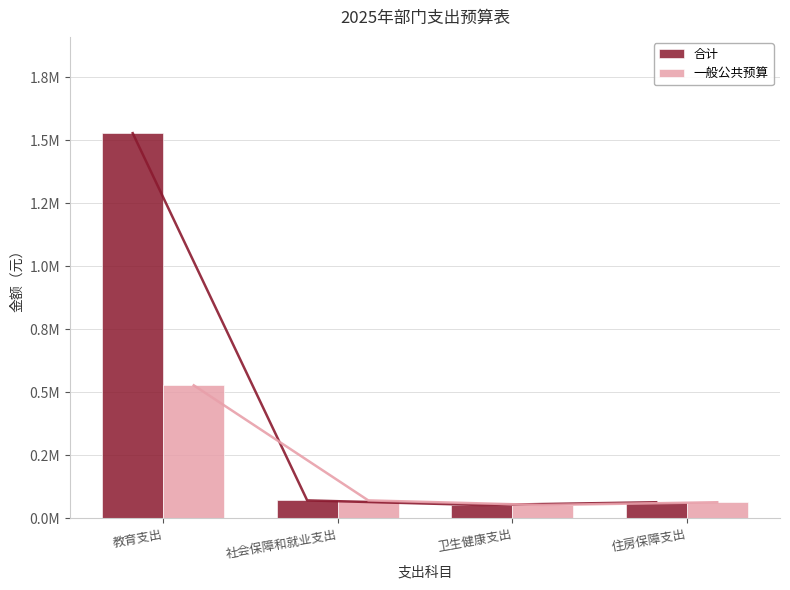

The 合计 series shows 1527615.0 at 教育支出. True or false?

True